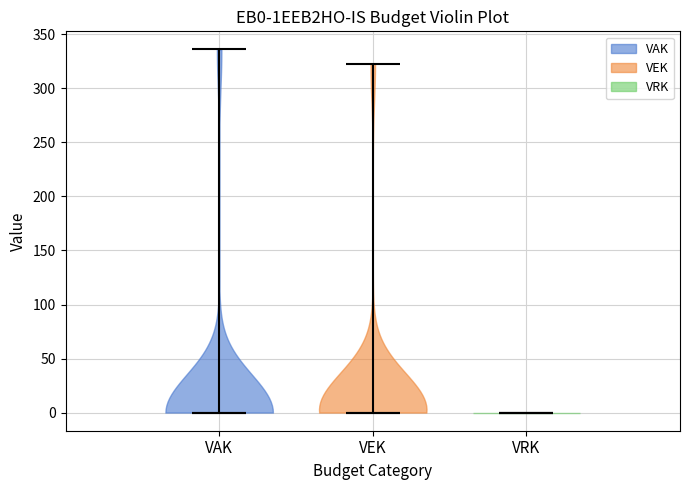

Reading left to right, read every violin against the y-axis: where its median line is, and the lowest and highest points it reaches. The values are not printed on the chart, so give them approximately, as read against the axis.

VAK: median line 0, lowest point 0, highest point 335
VEK: median line 0, lowest point 0, highest point 325
VRK: median line 0, lowest point 0, highest point 0